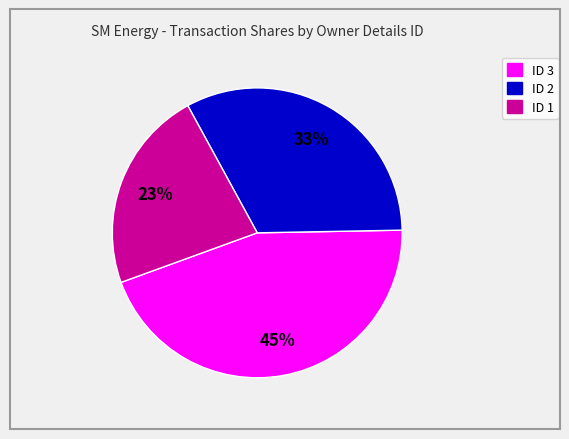

What is the smallest slice in the pie chart?

ID 1